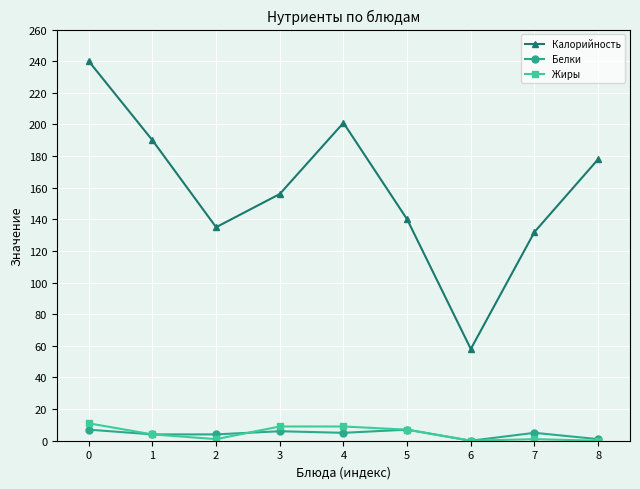

At how many categories does at least one series exceed 28?

9